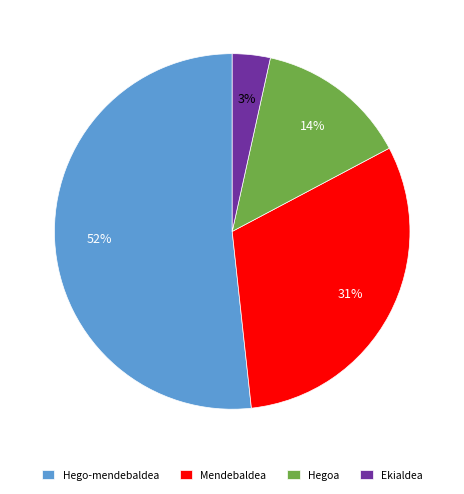

How many slices are in this pie chart?

4